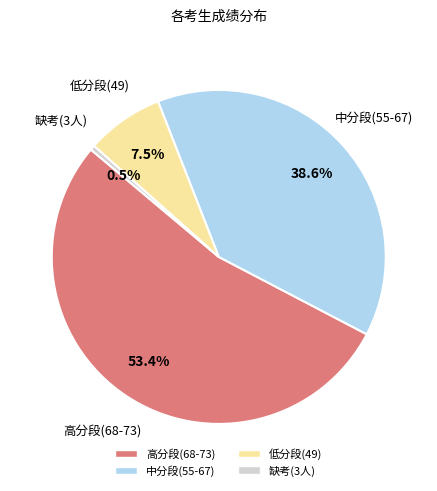

To the nearest percent, what is the average slice percentage?

25%